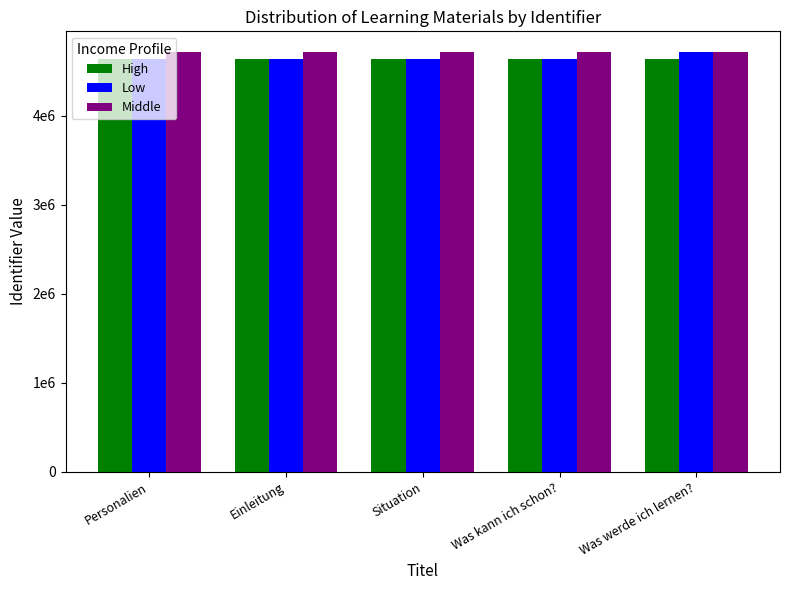

What is the label of the 1st bar from the left?

Personalien